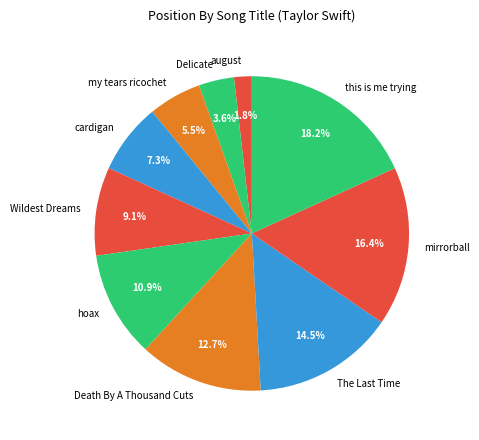

True or false: hoax accounts for 1% of the total.

False